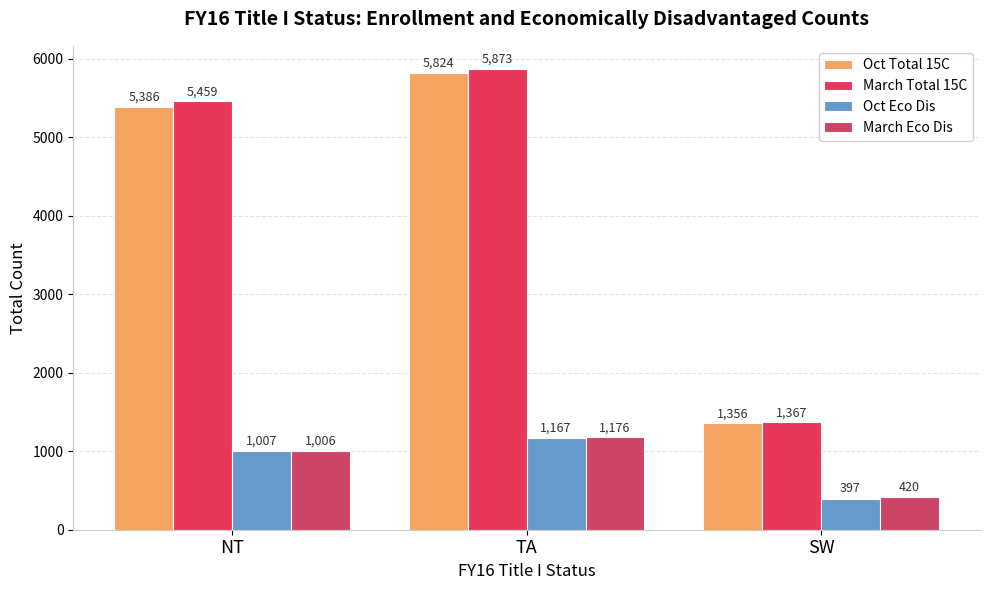

Which has a higher value, SW or NT?

NT